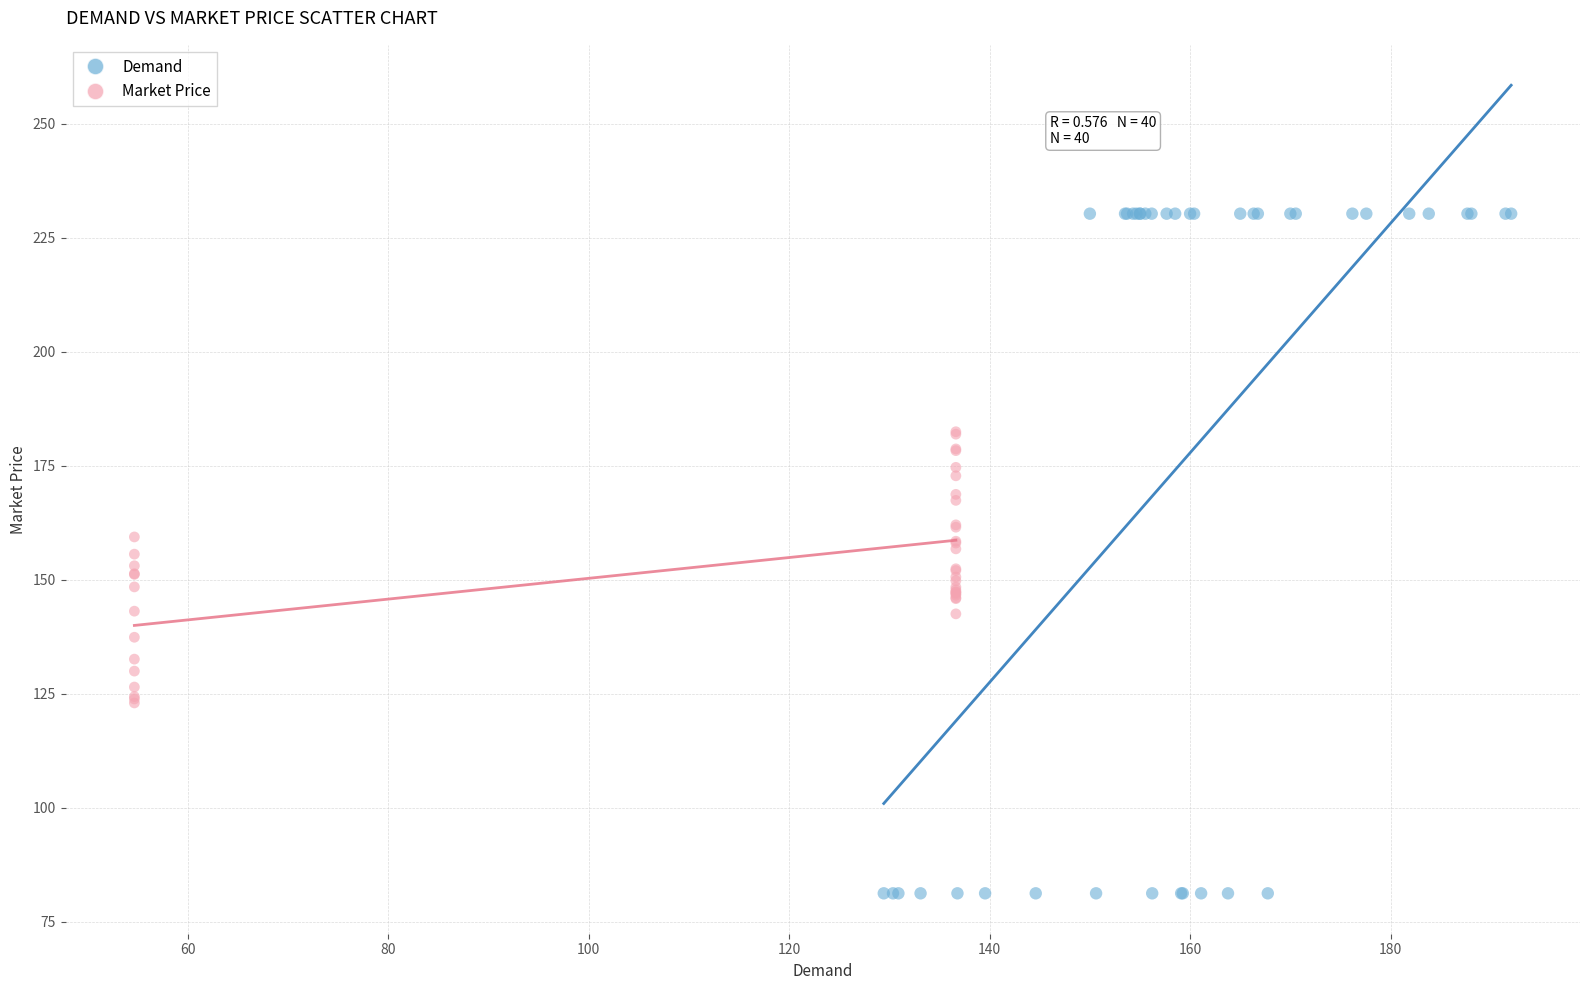

What are all the series names shown in the legend?

Demand, Market Price